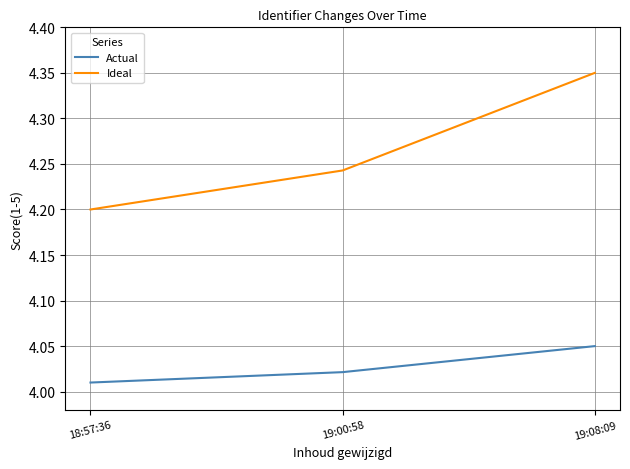

What is the sum of the Ideal values at 19:08:09 and 18:57:36?

8.6